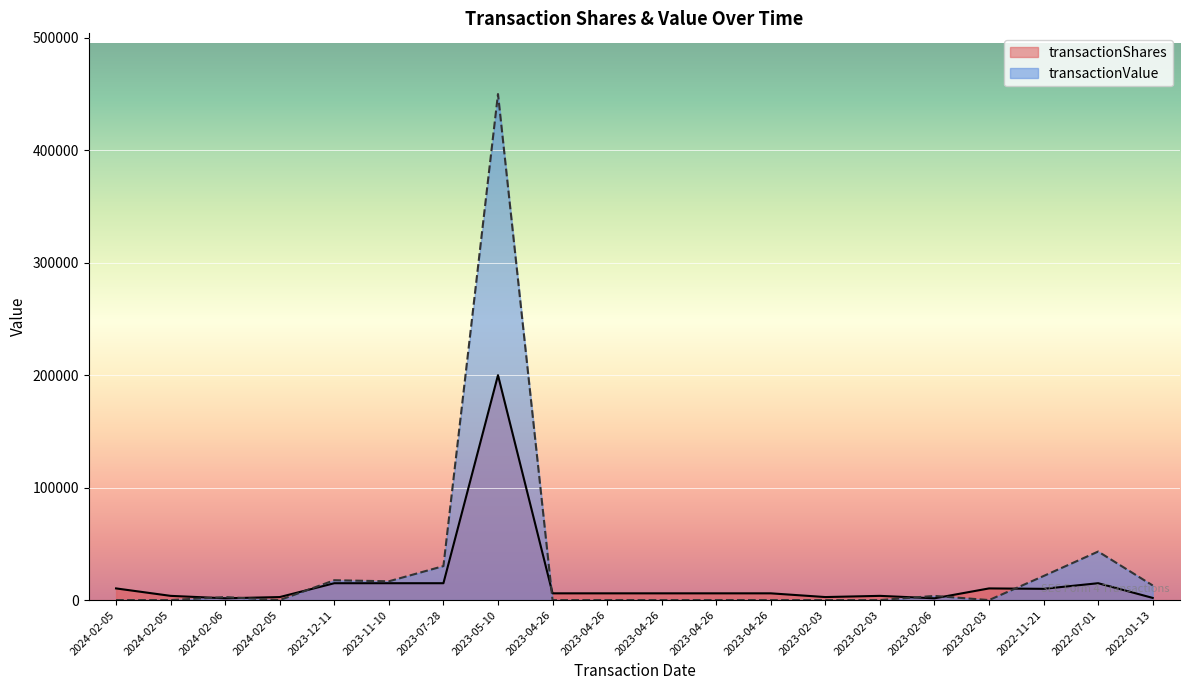

Where is transactionShares nearest to the value 100783?

2023-12-11